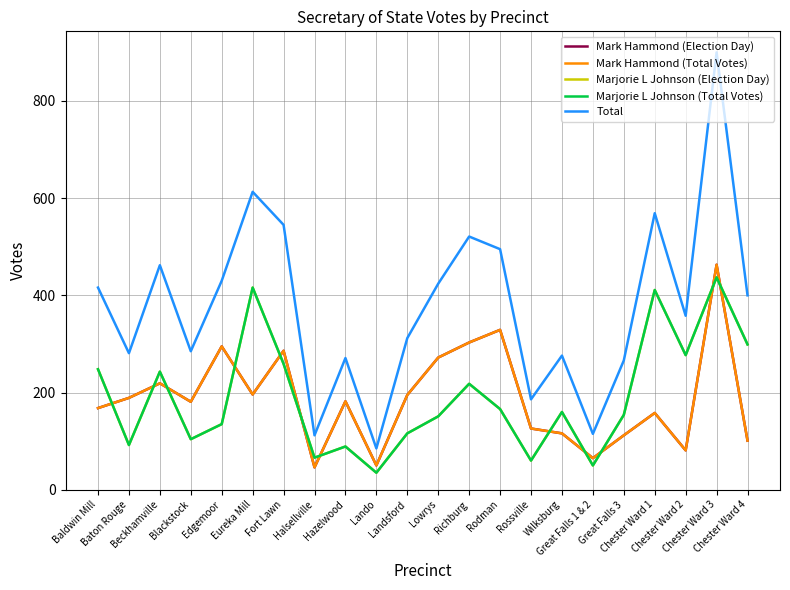

Reading left to right, list all the values displayed in this chart.

Mark Hammond (Election Day): Baldwin Mill=168	Baton Rouge=189	Beckhamville=219	Blackstock=181	Edgemoor=295	Eureka Mill=196	Fort Lawn=286	Halsellville=46	Hazelwood=182	Lando=50	Landsford=195	Lowrys=272	Richburg=303	Rodman=329	Rossville=126	Wilksburg=116	Great Falls 1 & 2=65	Great Falls 3=112	Chester Ward 1=158	Chester Ward 2=81	Chester Ward 3=463	Chester Ward 4=101
Mark Hammond (Total Votes): Baldwin Mill=168	Baton Rouge=189	Beckhamville=219	Blackstock=181	Edgemoor=295	Eureka Mill=196	Fort Lawn=286	Halsellville=46	Hazelwood=182	Lando=50	Landsford=195	Lowrys=272	Richburg=303	Rodman=329	Rossville=126	Wilksburg=116	Great Falls 1 & 2=65	Great Falls 3=112	Chester Ward 1=158	Chester Ward 2=81	Chester Ward 3=463	Chester Ward 4=101
Marjorie L Johnson (Election Day): Baldwin Mill=248	Baton Rouge=92	Beckhamville=243	Blackstock=104	Edgemoor=135	Eureka Mill=416	Fort Lawn=259	Halsellville=66	Hazelwood=89	Lando=35	Landsford=116	Lowrys=151	Richburg=218	Rodman=166	Rossville=60	Wilksburg=160	Great Falls 1 & 2=50	Great Falls 3=154	Chester Ward 1=411	Chester Ward 2=277	Chester Ward 3=437	Chester Ward 4=299
Marjorie L Johnson (Total Votes): Baldwin Mill=248	Baton Rouge=92	Beckhamville=243	Blackstock=104	Edgemoor=135	Eureka Mill=416	Fort Lawn=259	Halsellville=66	Hazelwood=89	Lando=35	Landsford=116	Lowrys=151	Richburg=218	Rodman=166	Rossville=60	Wilksburg=160	Great Falls 1 & 2=50	Great Falls 3=154	Chester Ward 1=411	Chester Ward 2=277	Chester Ward 3=437	Chester Ward 4=299
Total: Baldwin Mill=416	Baton Rouge=281	Beckhamville=462	Blackstock=285	Edgemoor=430	Eureka Mill=613	Fort Lawn=545	Halsellville=112	Hazelwood=271	Lando=85	Landsford=312	Lowrys=424	Richburg=521	Rodman=495	Rossville=186	Wilksburg=276	Great Falls 1 & 2=115	Great Falls 3=266	Chester Ward 1=569	Chester Ward 2=358	Chester Ward 3=900	Chester Ward 4=400